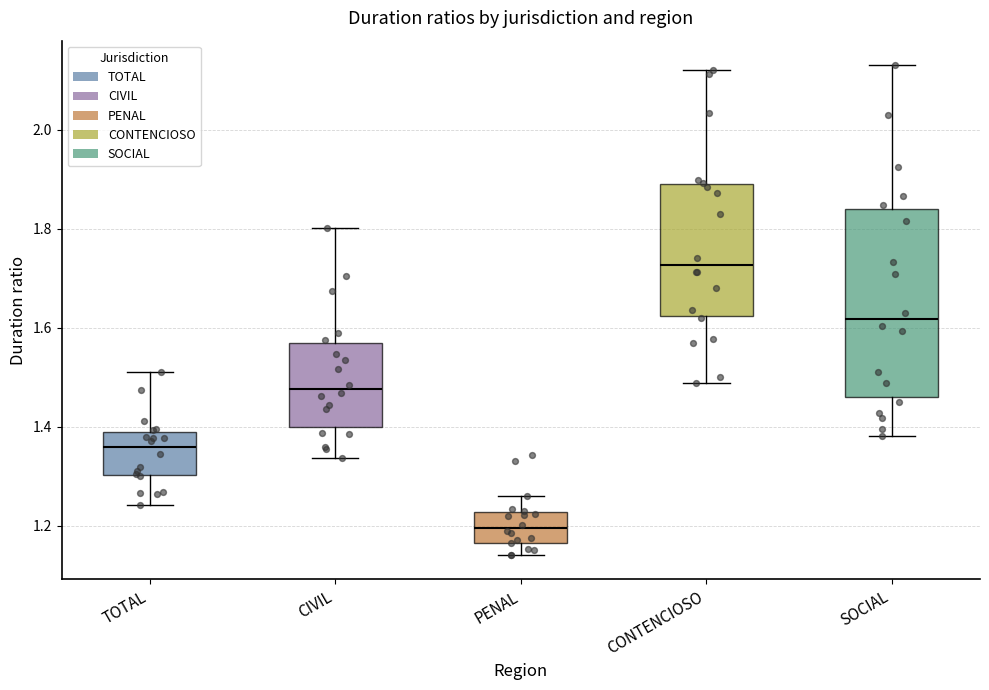

Where is the lower edge of the box for CIVIL on the y-axis? The values are not printed on the chart, so give them approximately, as read against the axis.

1.40